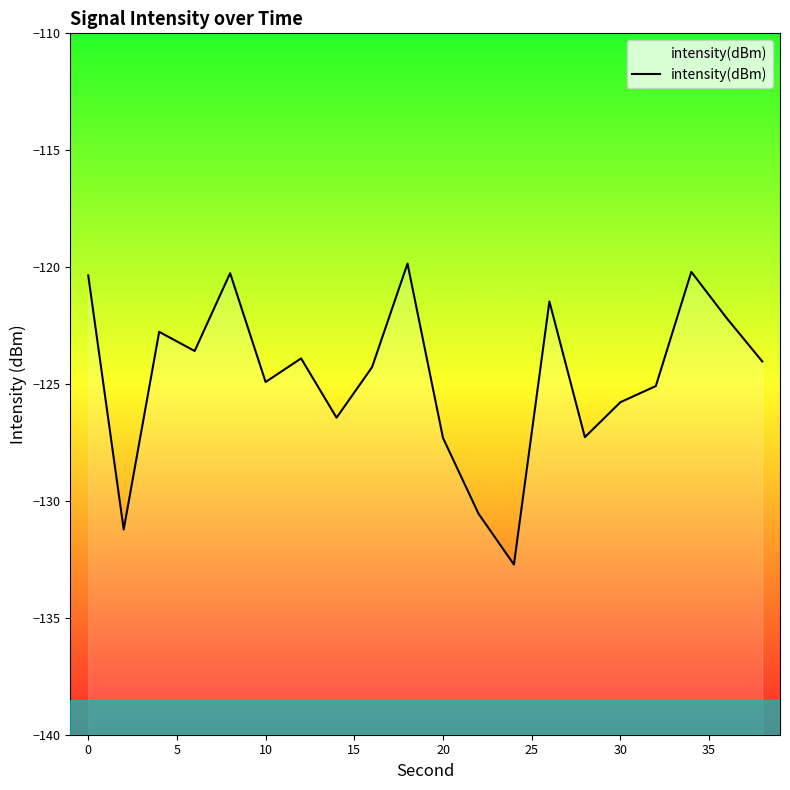

Does the chart display data point markers on the line(s)?

No